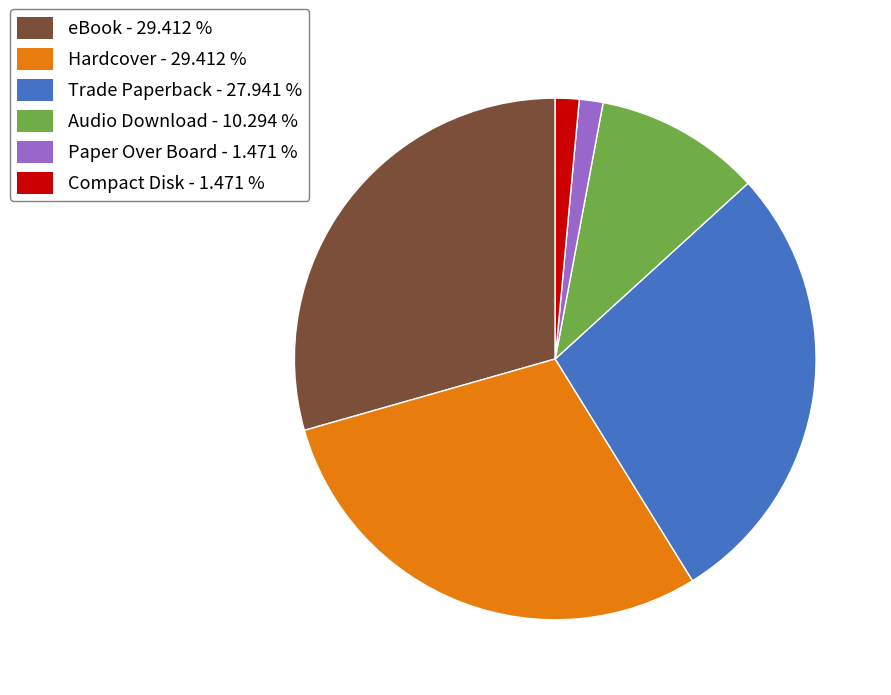

Does any single category account for the majority?

No